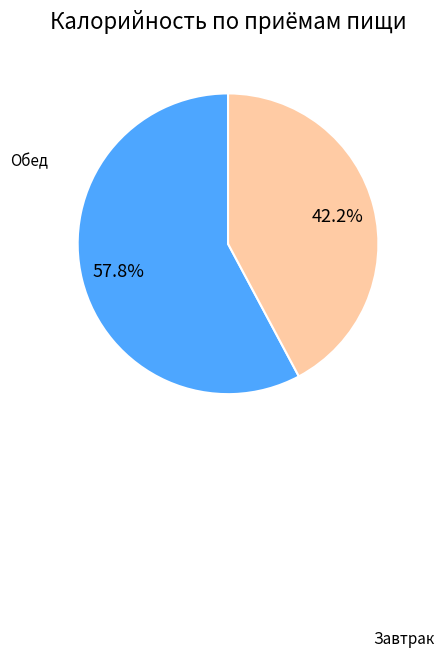

Is there any slice that represents more than half of the pie?

Yes